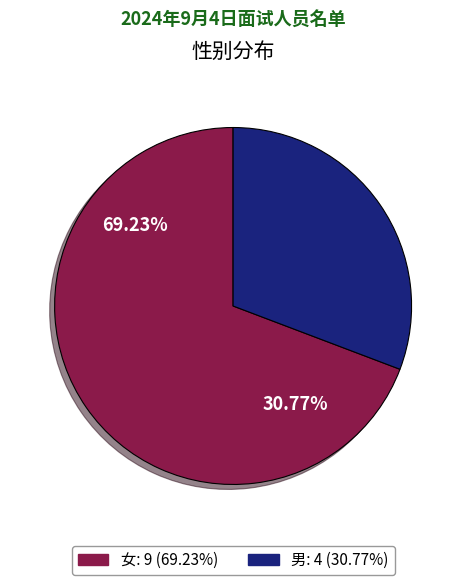

Which slice is the largest?

女